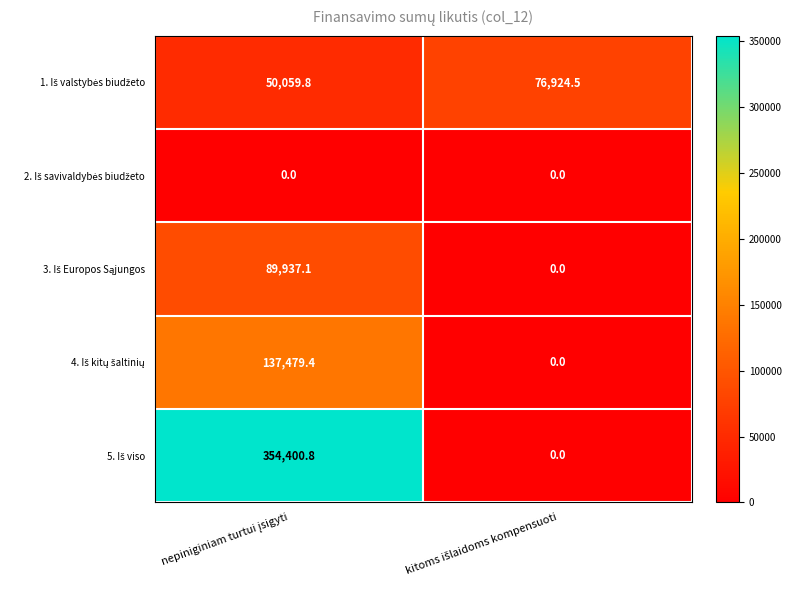

How many series are shown in this chart?

5